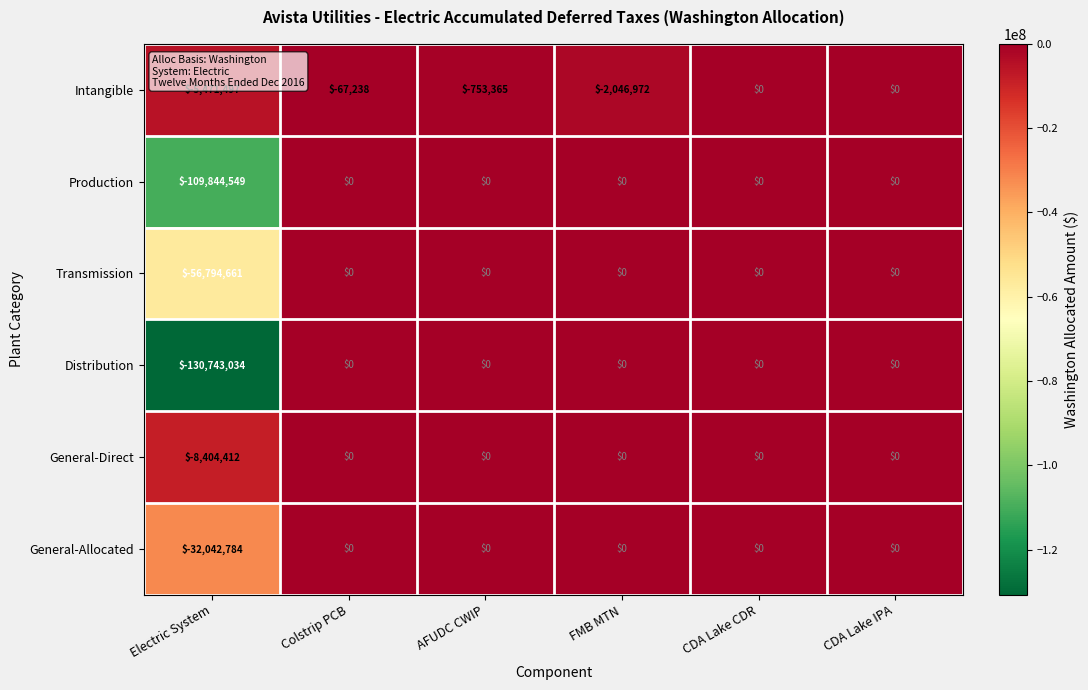

What is the difference between the maximum and minimum values in the Intangible series?

5471497